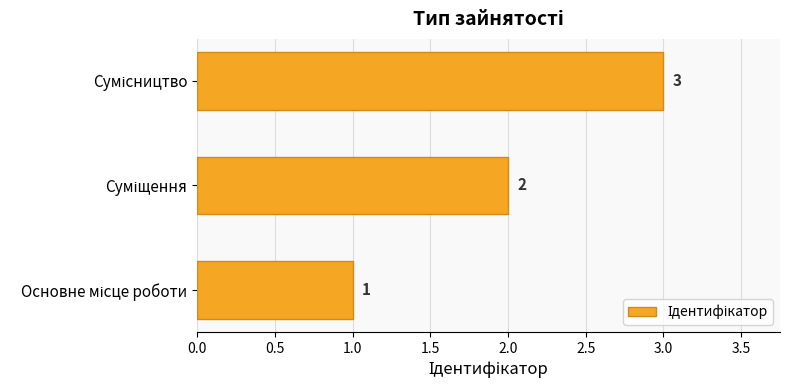

What is the greatest value displayed?

3